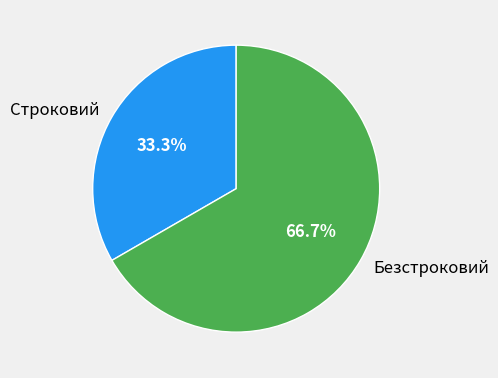

Which has a higher value, Безстроковий or Строковий?

Безстроковий